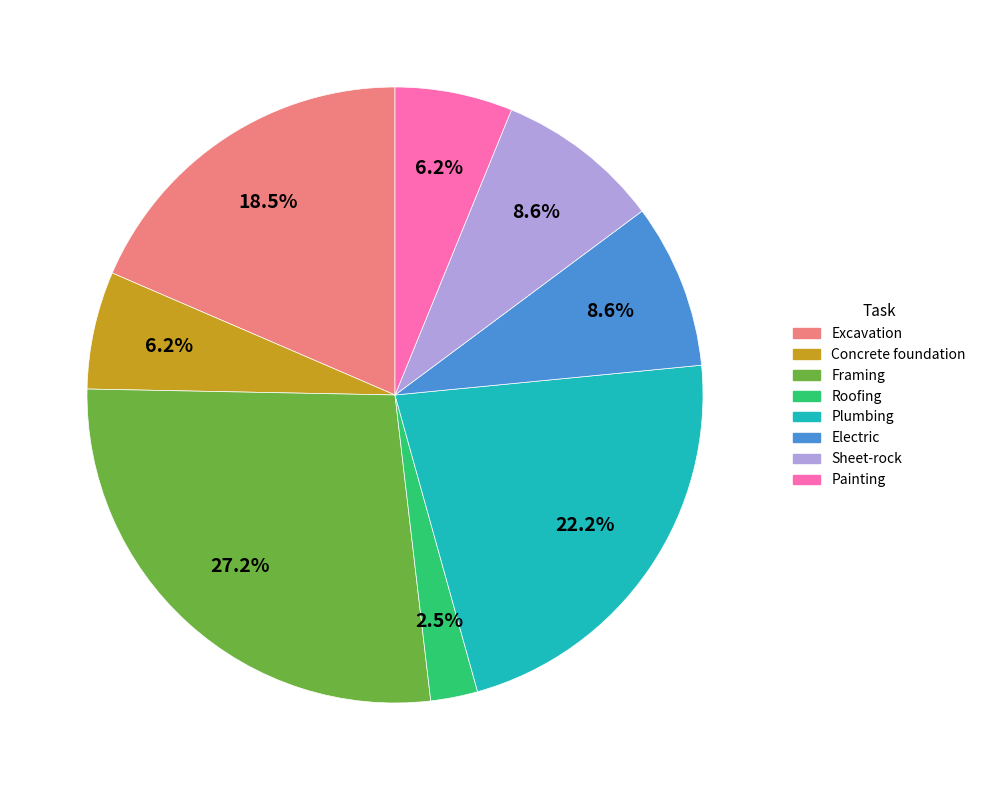

To the nearest percent, what portion does Framing represent?

27%